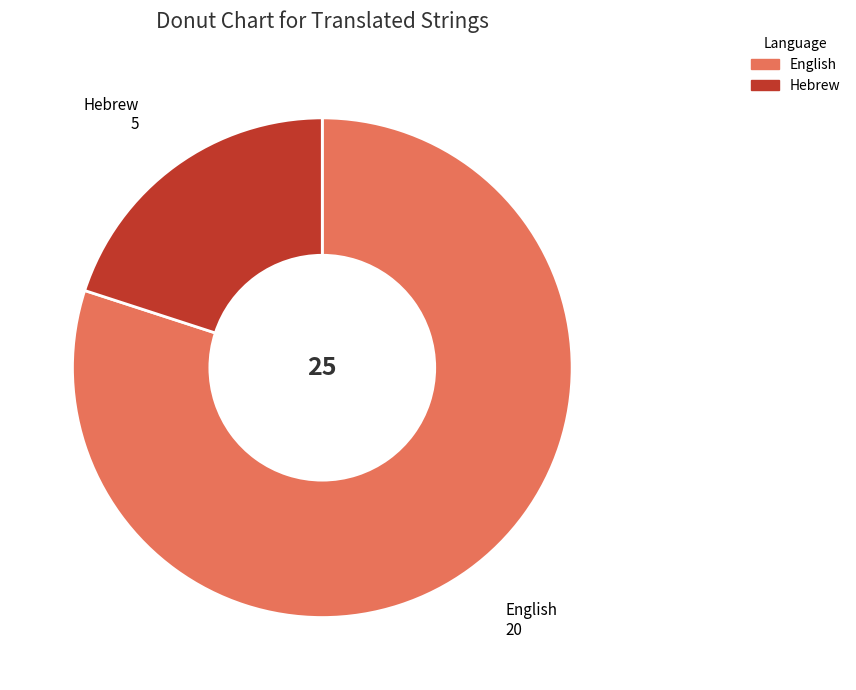

Between Hebrew and English, which is larger?

English